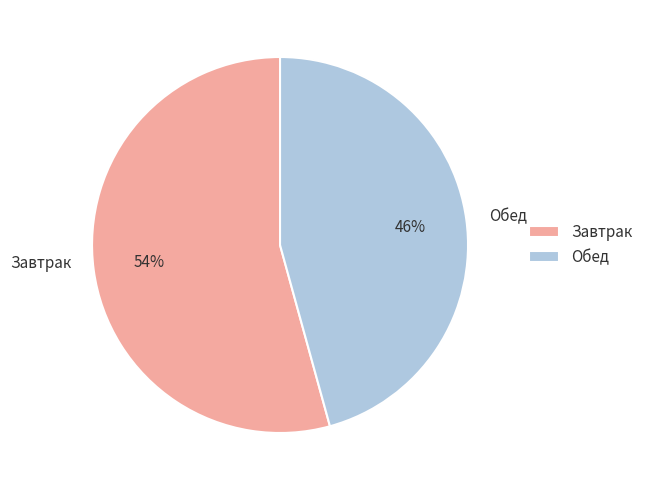

To the nearest percent, what is the combined percentage of Обед and Завтрак?

100%